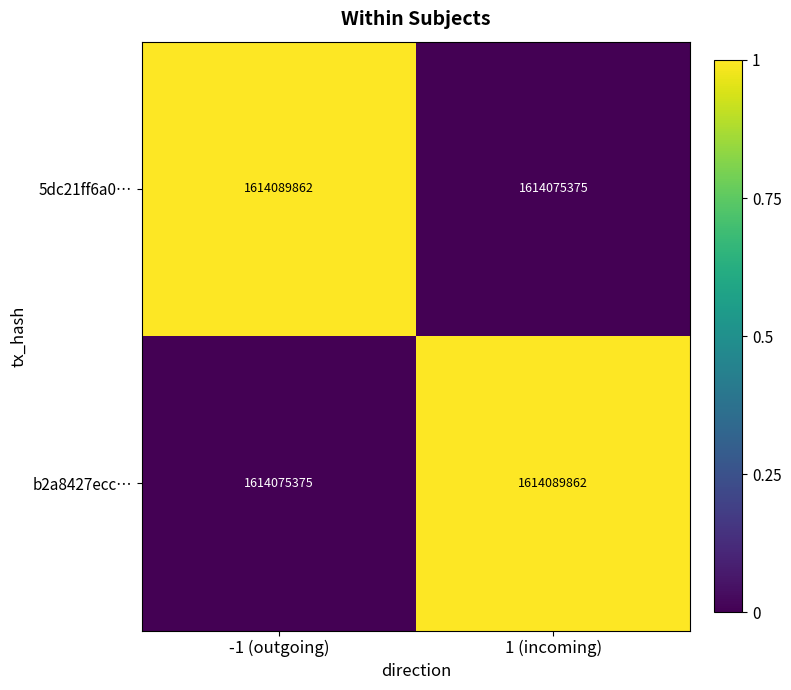

Rank the categories by 5dc21ff6a0… value from highest to lowest.

-1 (outgoing), 1 (incoming)